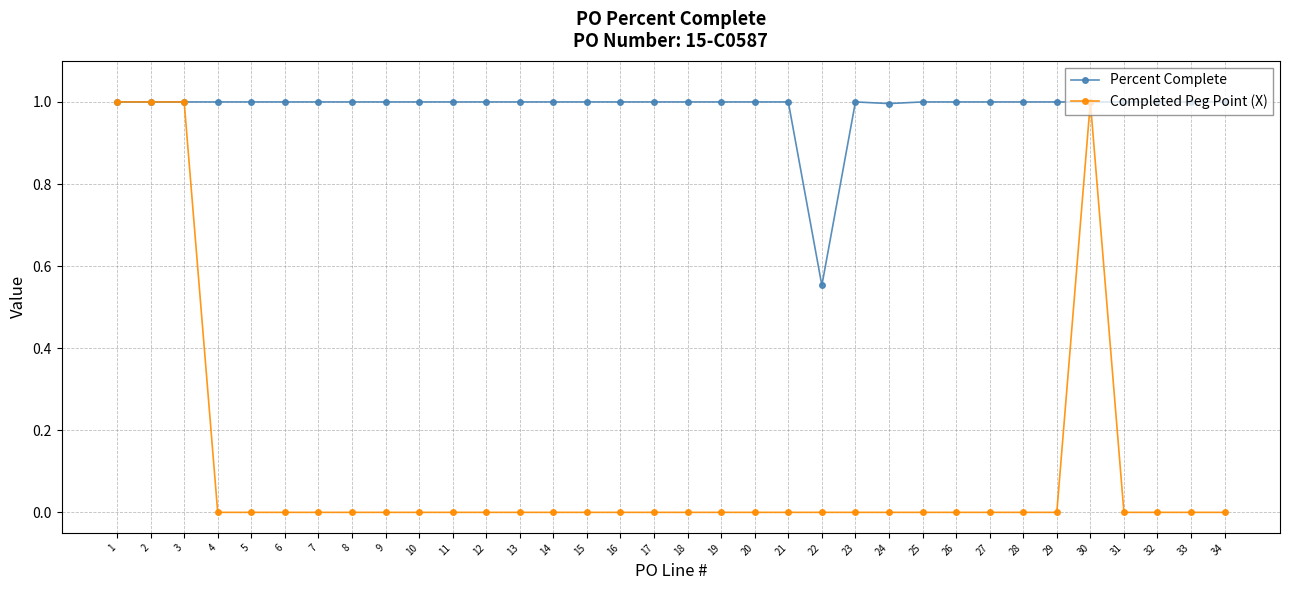

What is the total value across all series at 6?

1.0